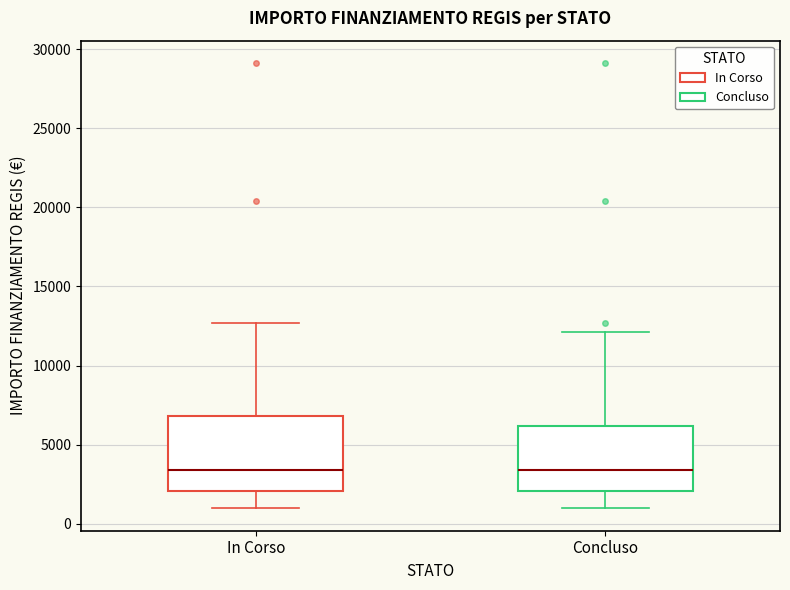

Comparing the boxes themselves (not the whiskers), which one is the tallest?

In Corso